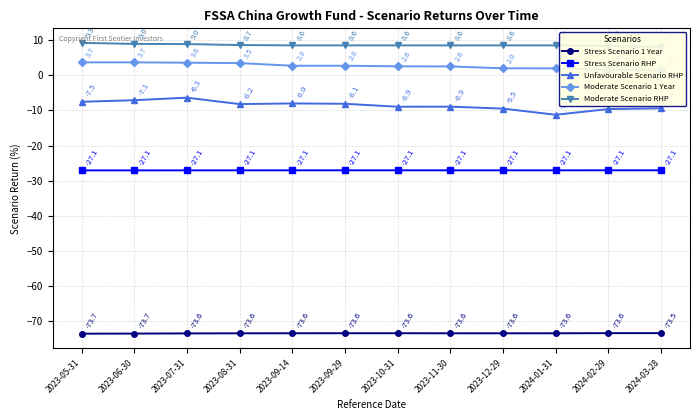

What is the average value of the Stress Scenario RHP series?

-27.1